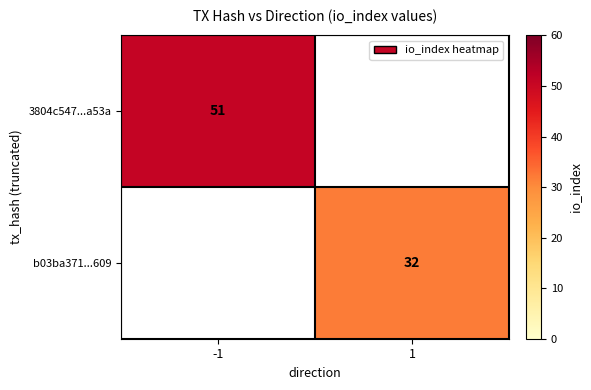

Is the value of b03ba371...609 at 1 greater than the value of 3804c547...a53a at -1?

No